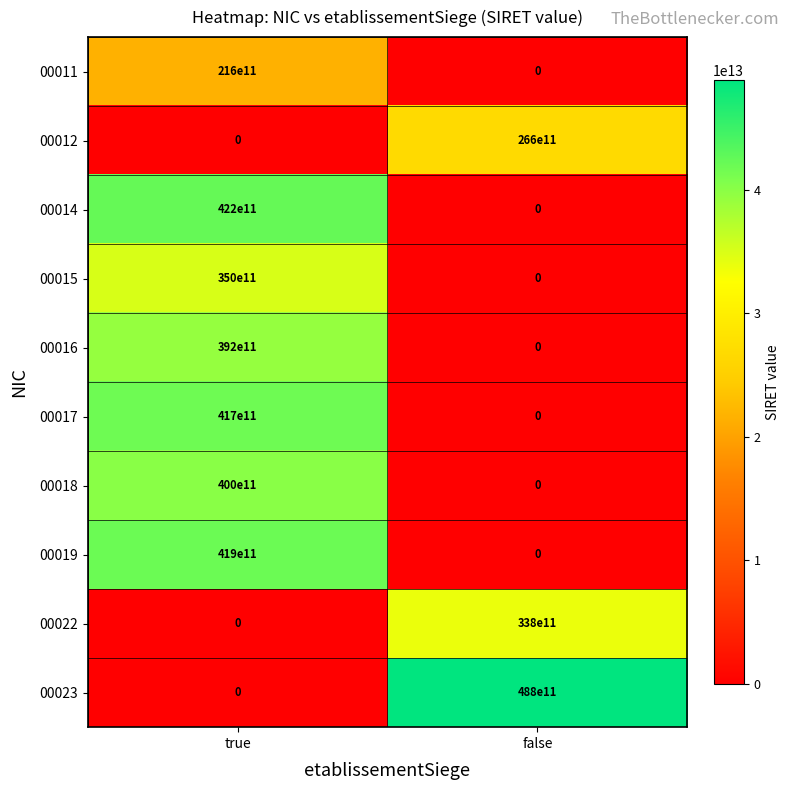

How many series are shown in this chart?

10